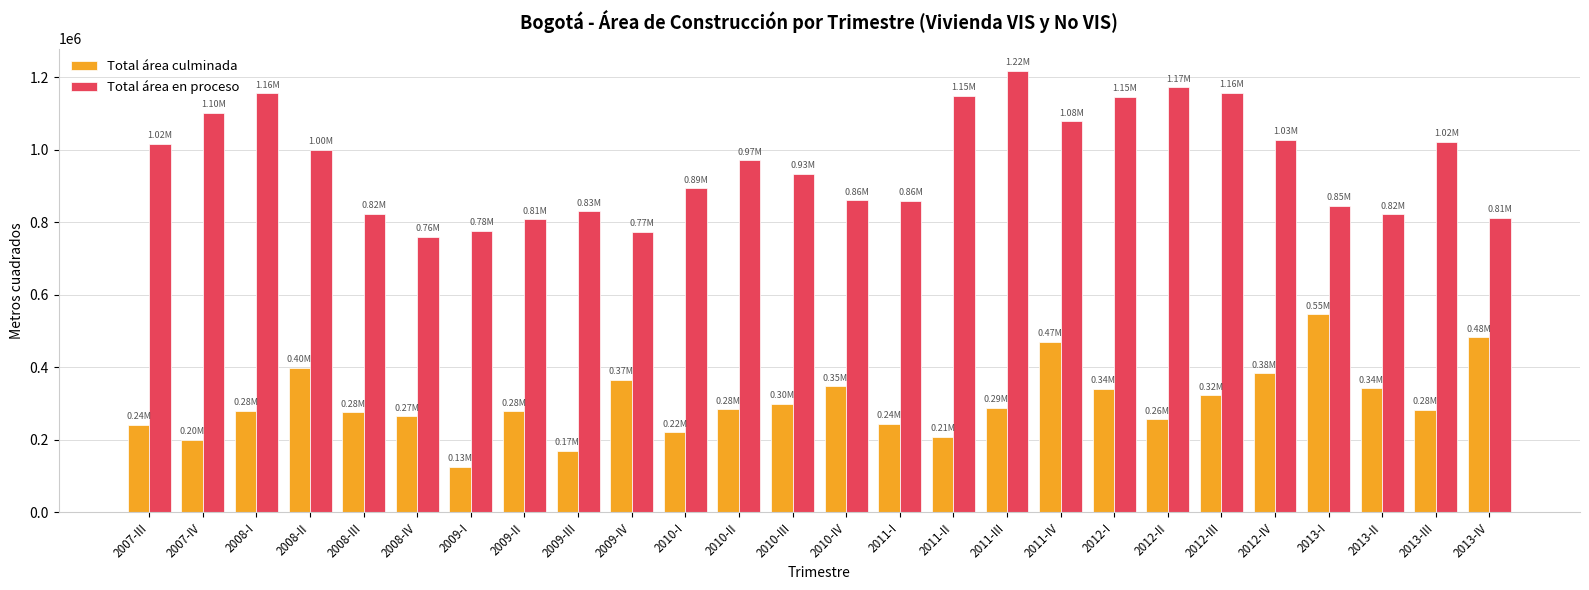

What is the difference between the maximum and minimum values in the Total área en proceso series?

458840